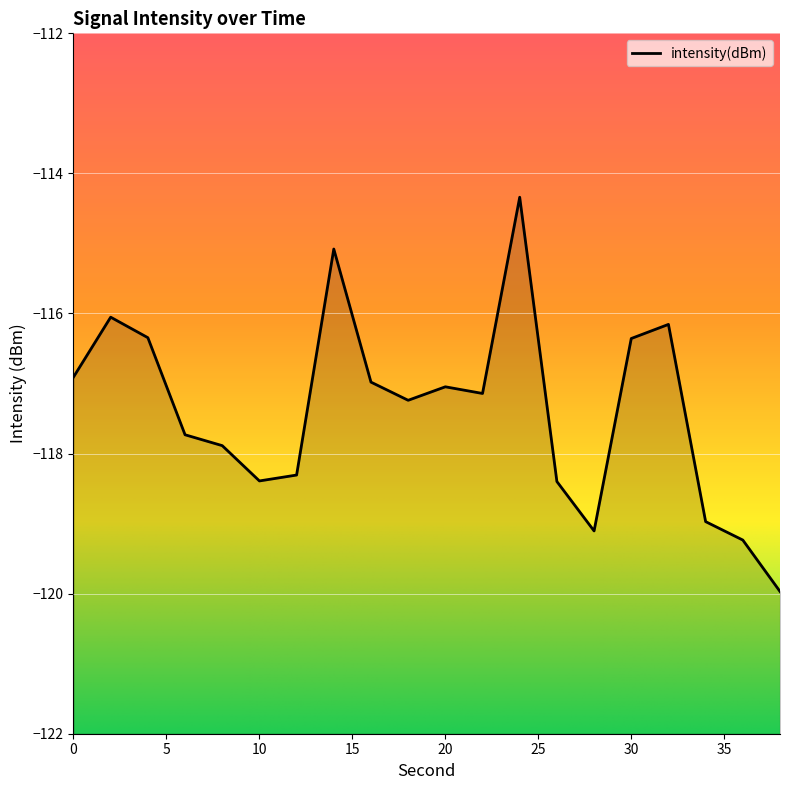

What value does the data have at 24?

-114.3